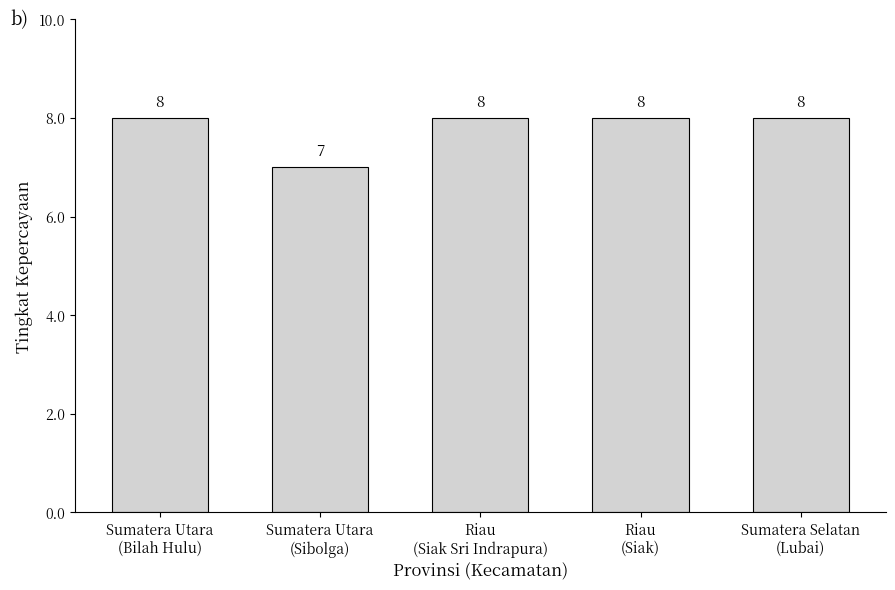

What is the smallest value displayed?

7